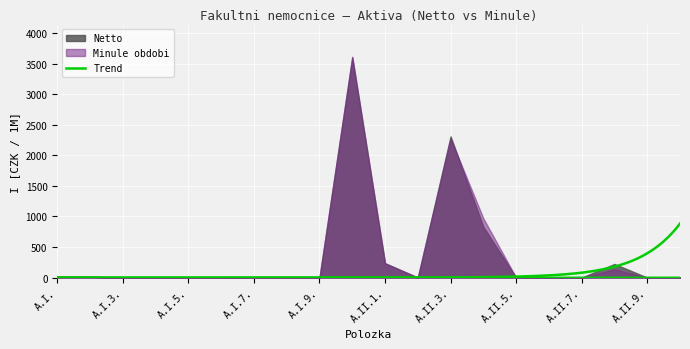

How many values exceed 0?

13